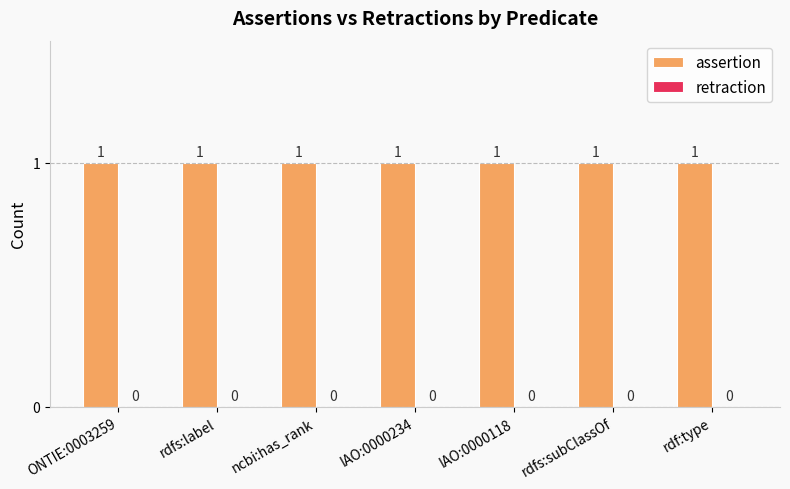

Which category has the highest value in the assertion series?

ONTIE:0003259